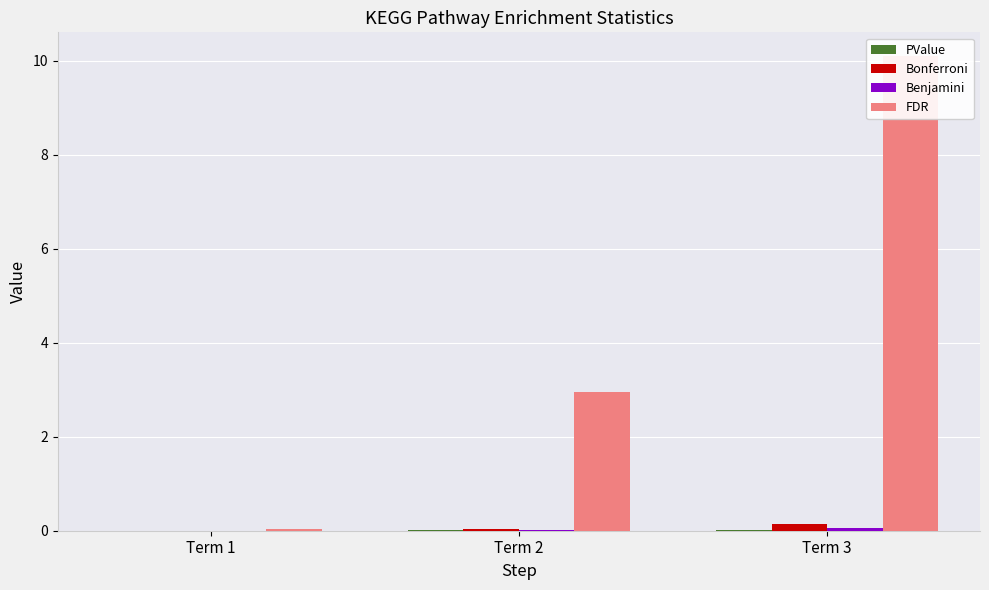

True or false: FDR has a value of 1.4 at Term 2.

False